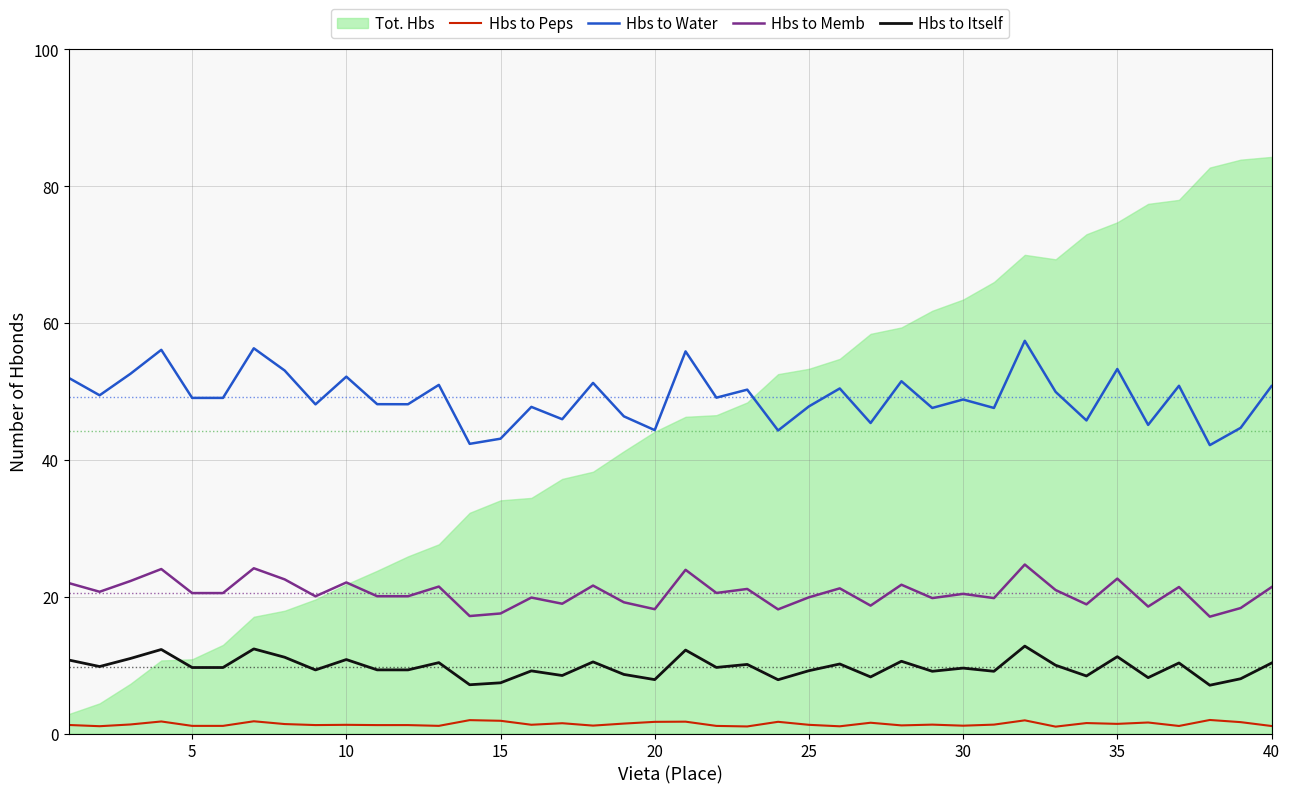

True or false: Hbs to Peps and Hbs to Memb intersect in this chart.

False